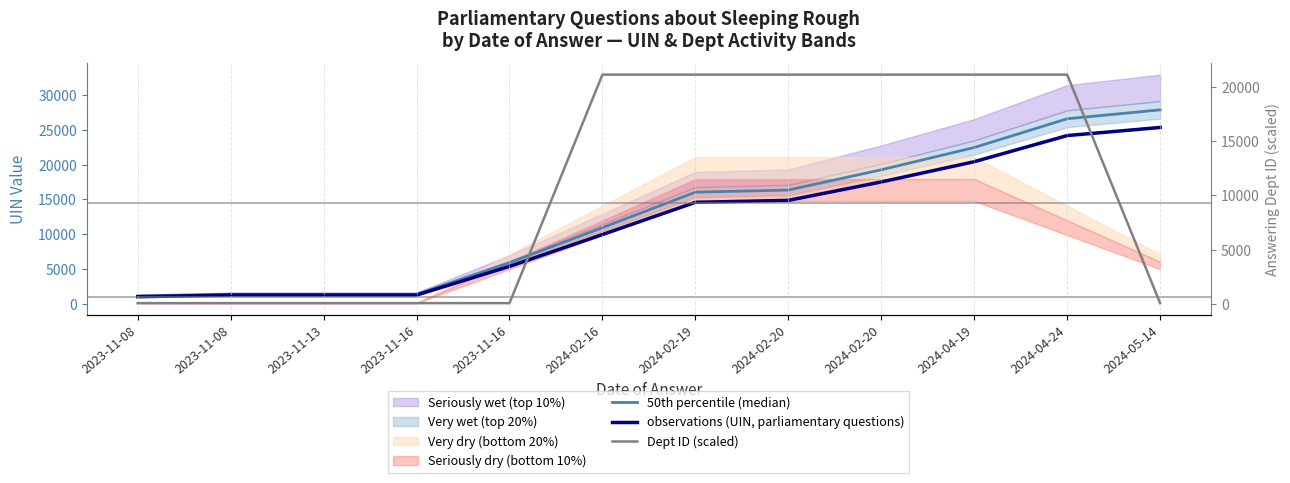

Where does the observations (UIN, parliamentary questions) series first go above 14588?

2024-02-19